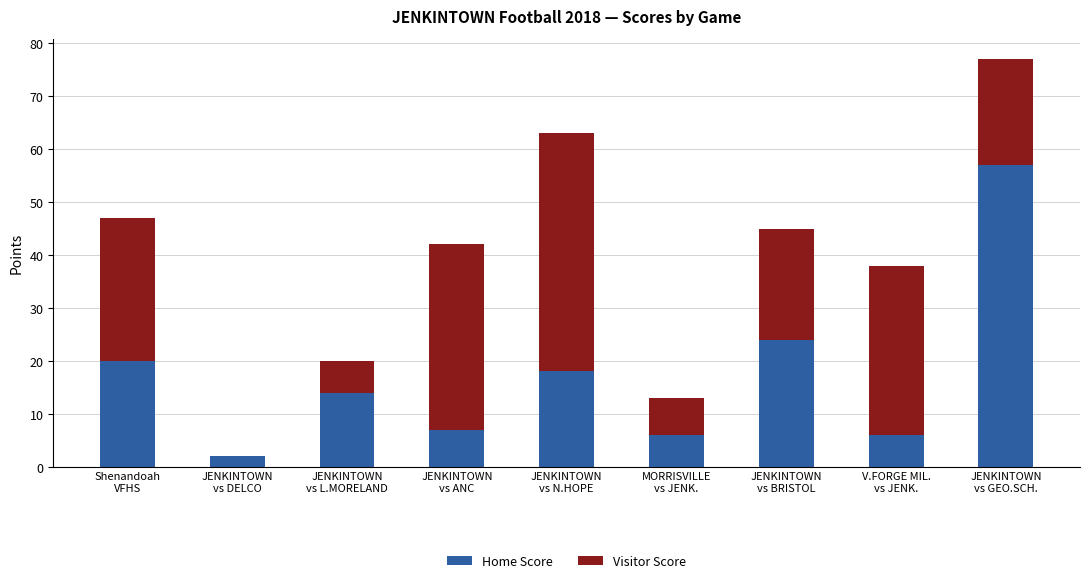

How many data points does each series have?

9